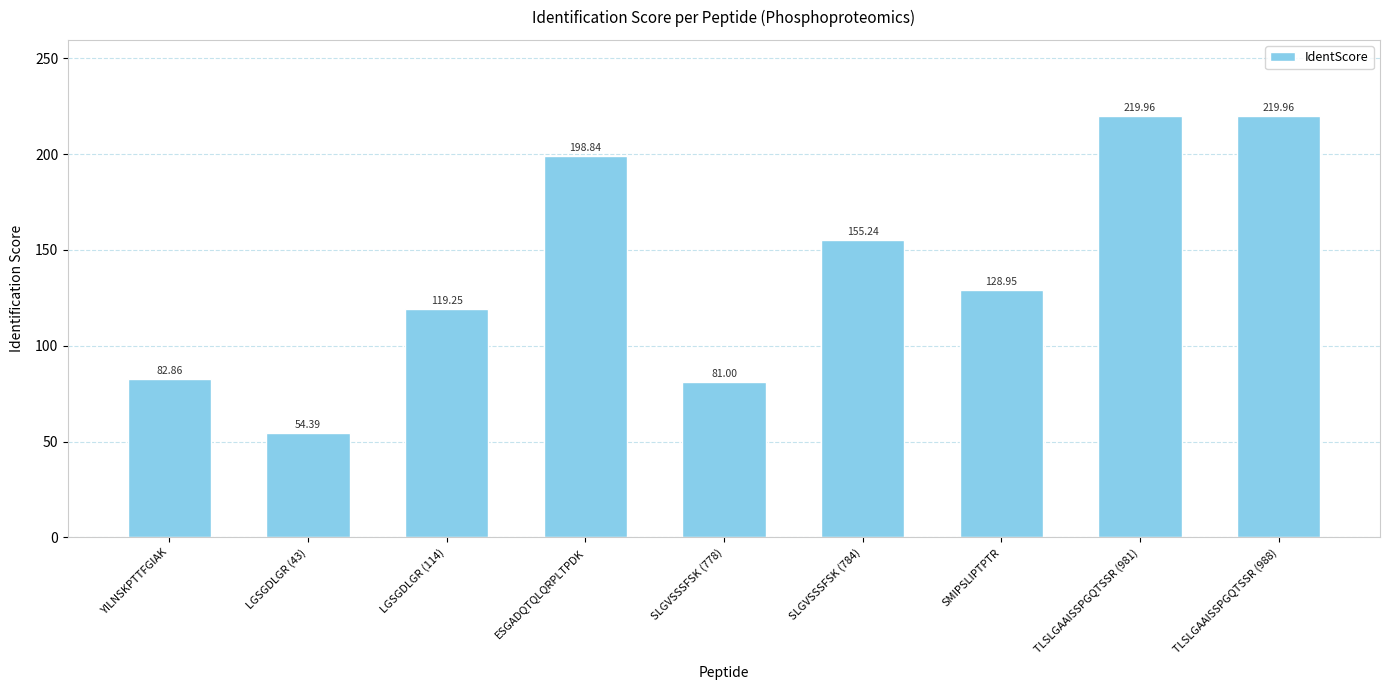

How many bars are there in total?

9